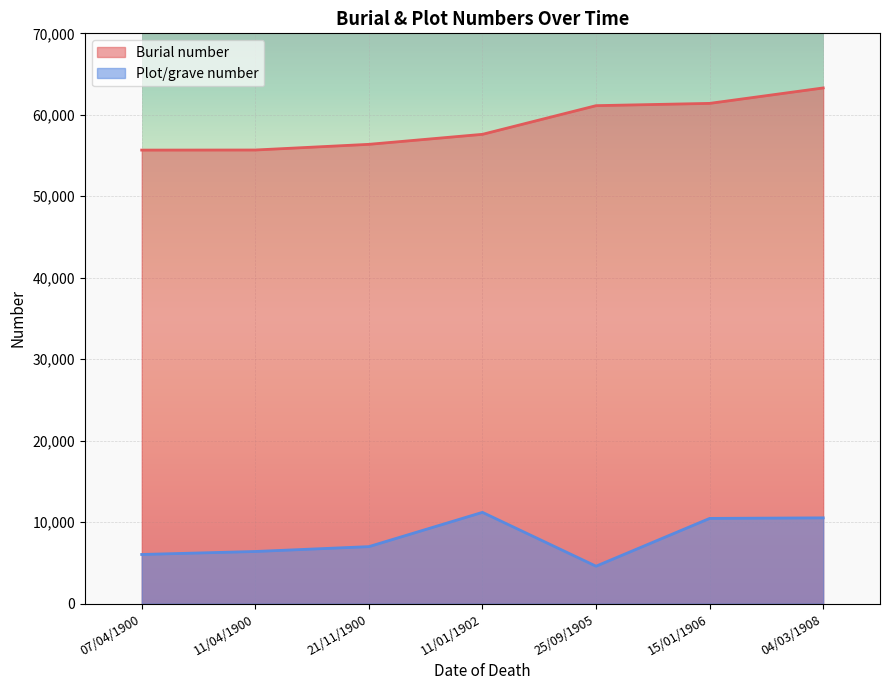

True or false: Burial number and Plot/grave number cross at least once.

False